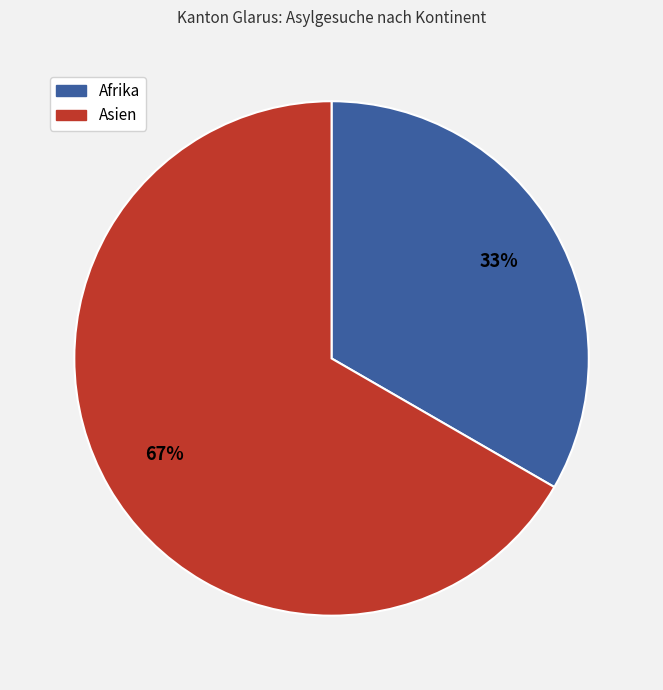

Does any single category account for the majority?

Yes